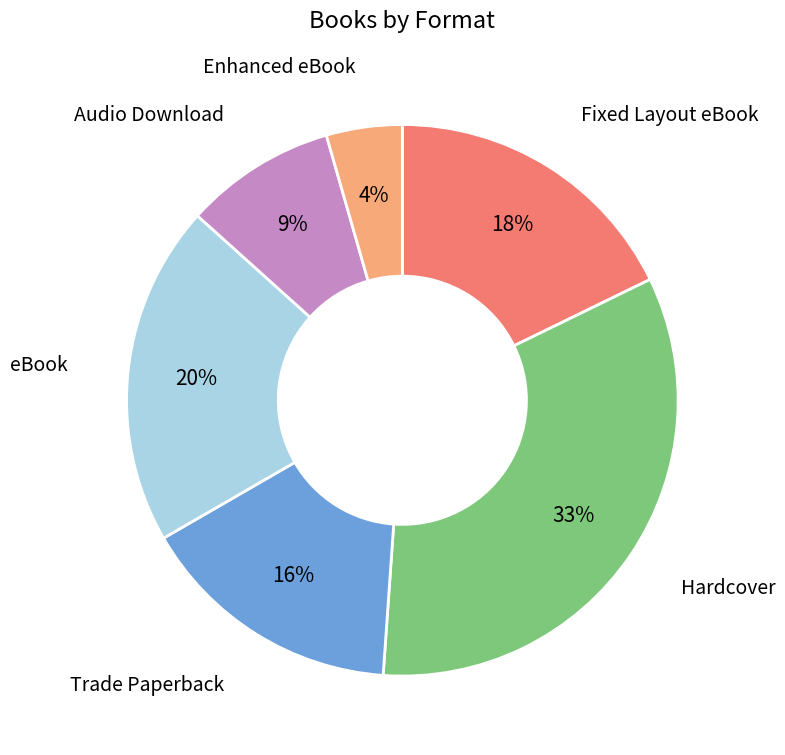

What percentage is the Audio Download slice, to the nearest percent?

9%